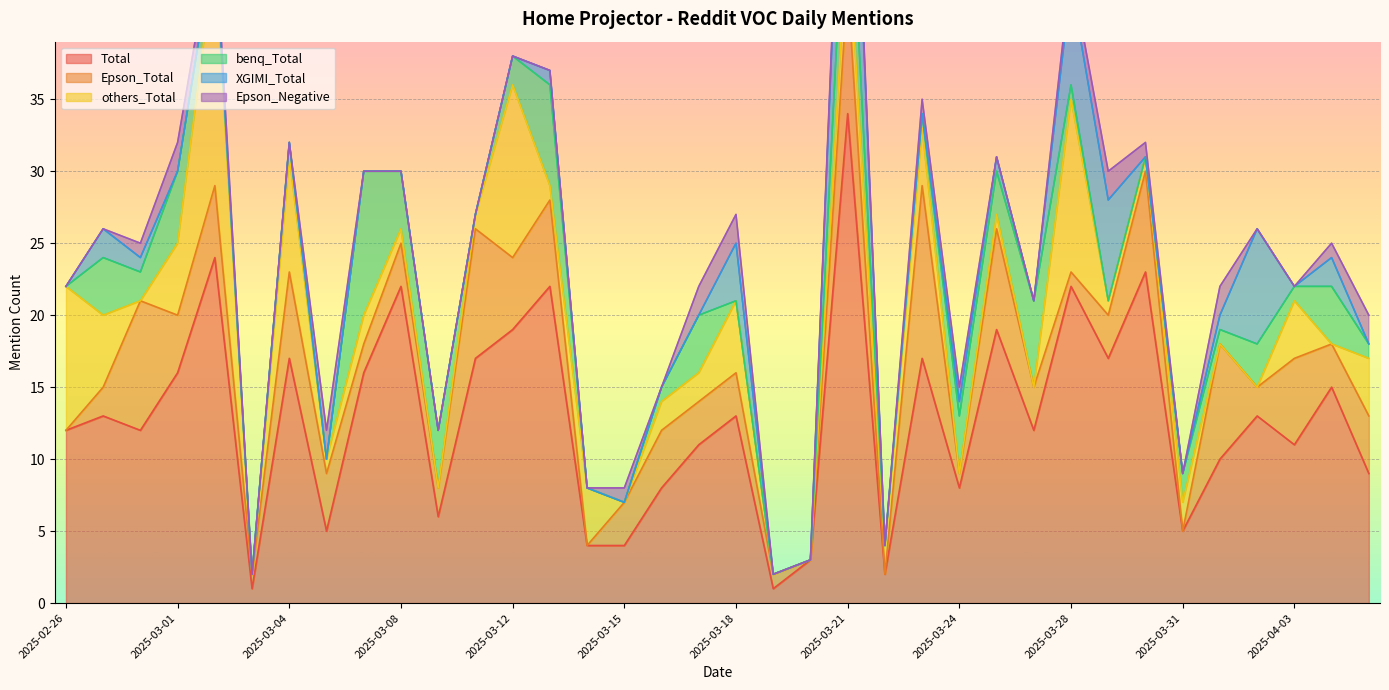

Which category has the highest value in the Total series?

2025-03-21